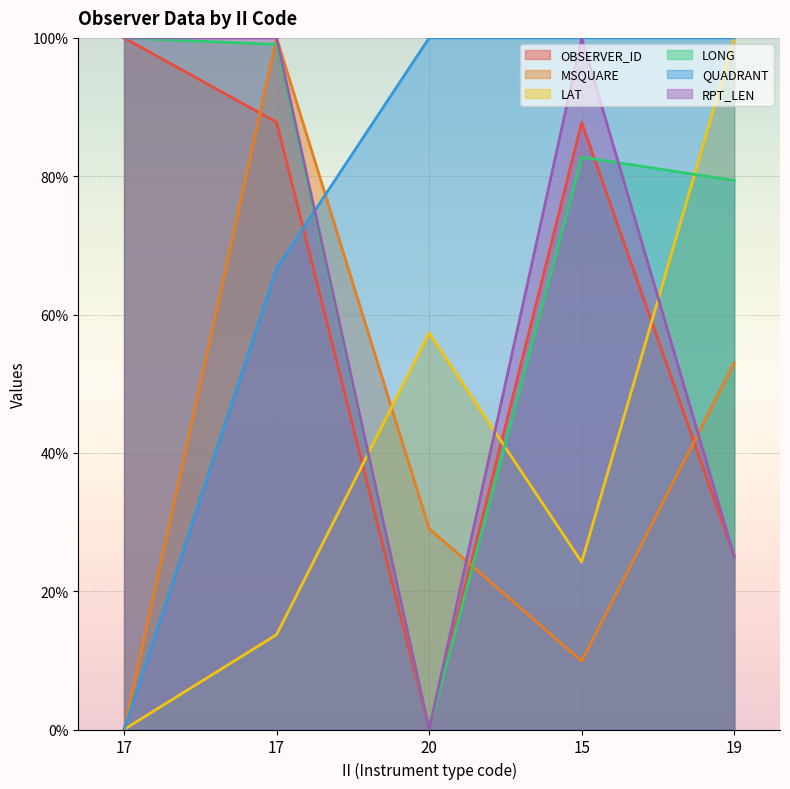

After their last crossing, which series has the higher values: RPT_LEN or LAT?

LAT